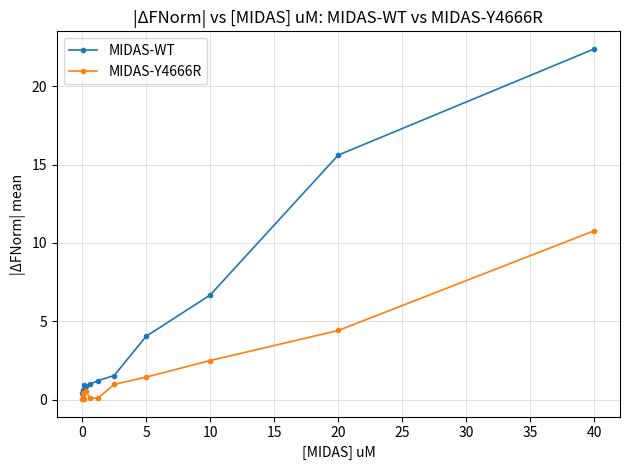

Which series has the largest total across all categories?

MIDAS-WT